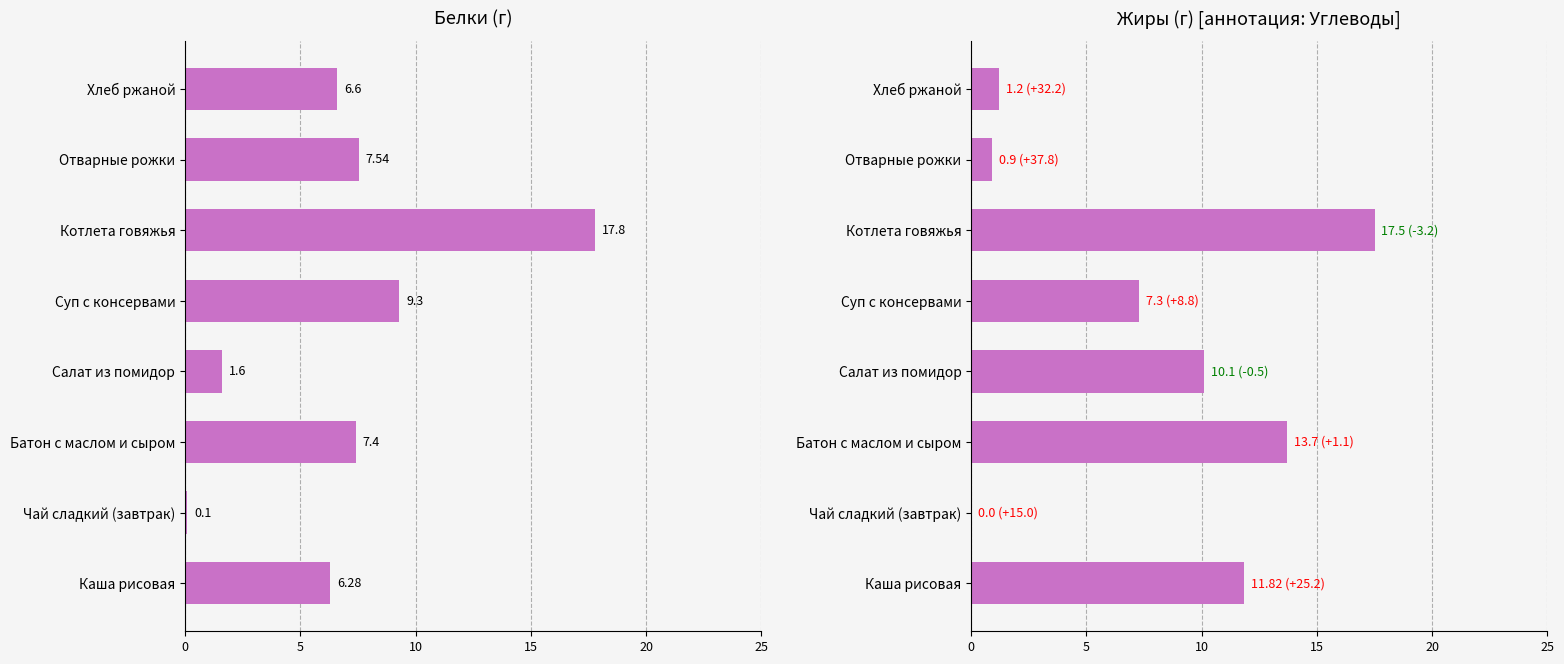

List the series in order of their overall mean, highest first.

Жиры, Белки